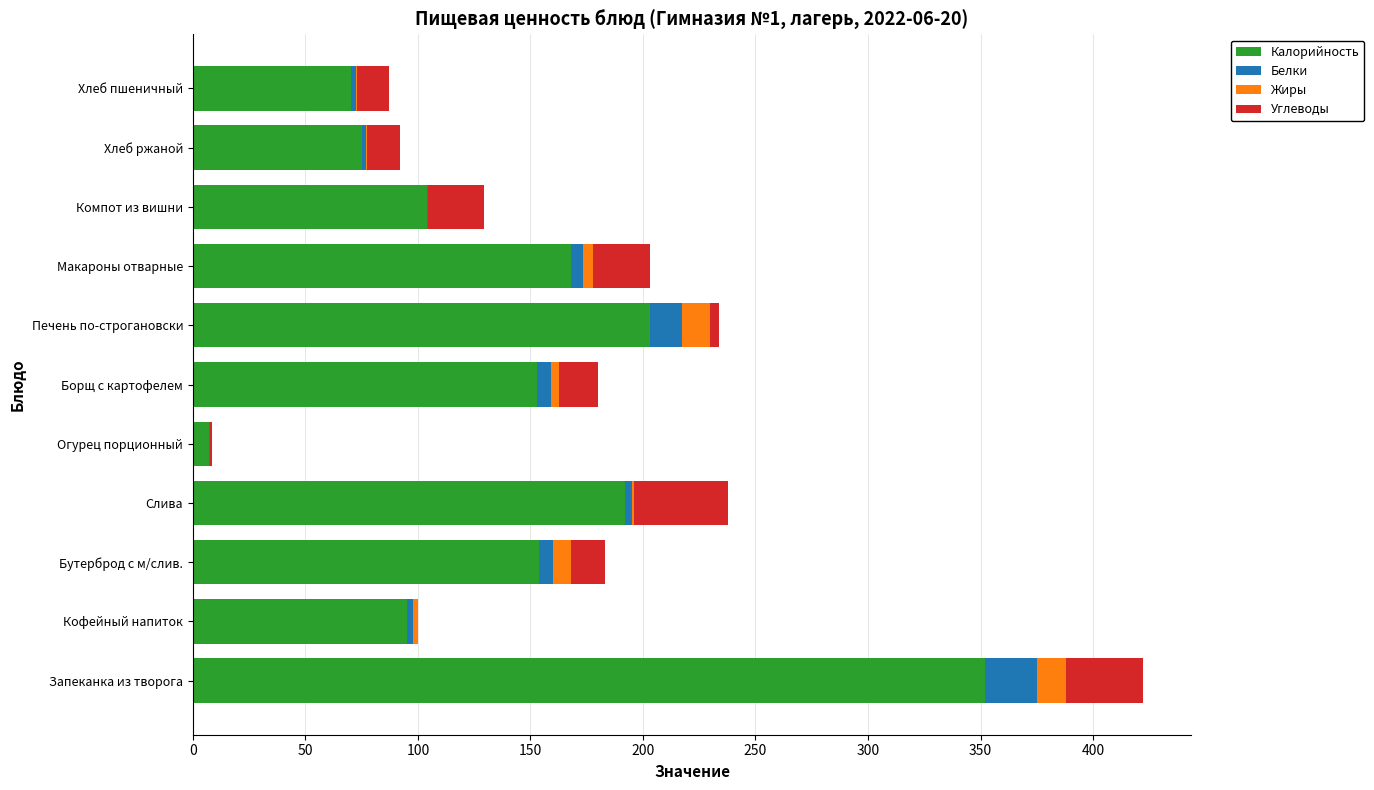

What is the sum of all Калорийность values?

1573.1